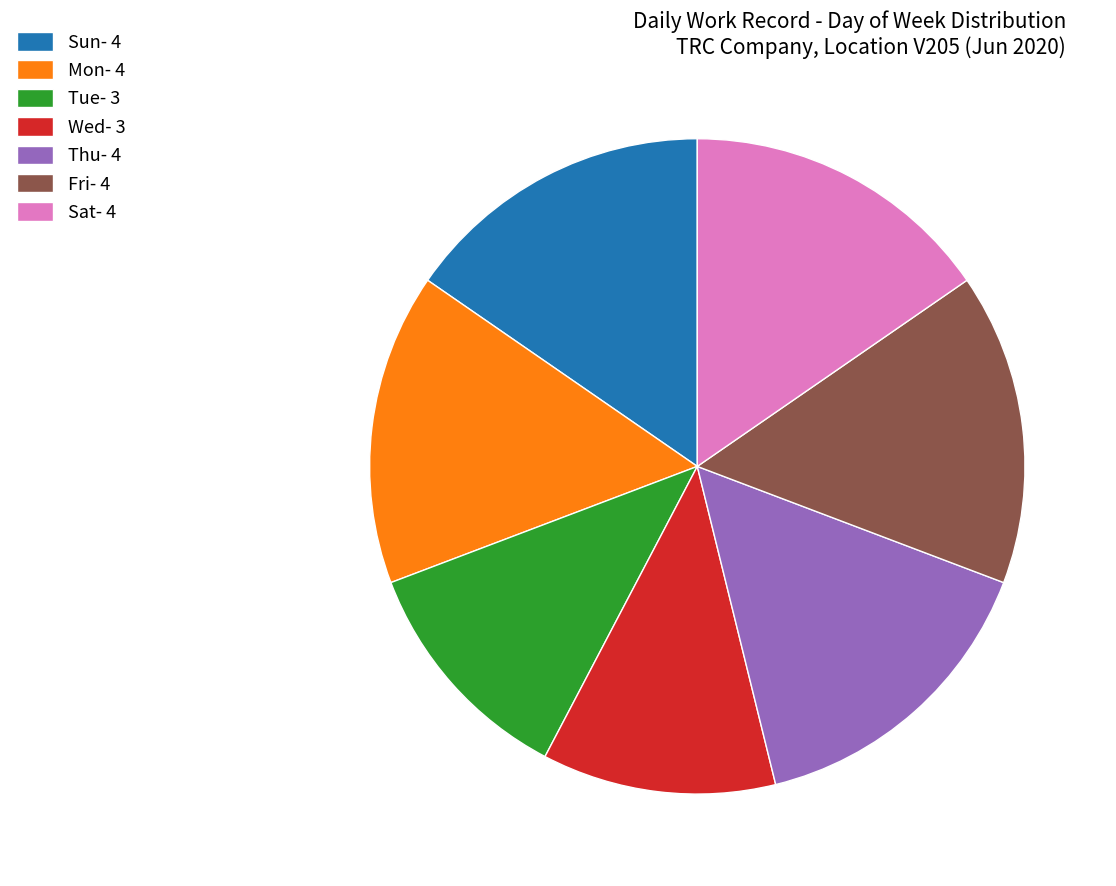

Do Sun- 4 and Wed- 3 together represent more than half of the pie?

No